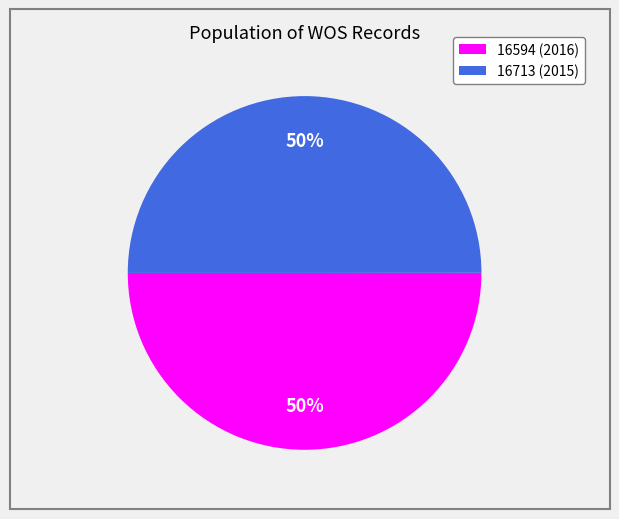

To the nearest percent, what portion does 16594 represent?

50%